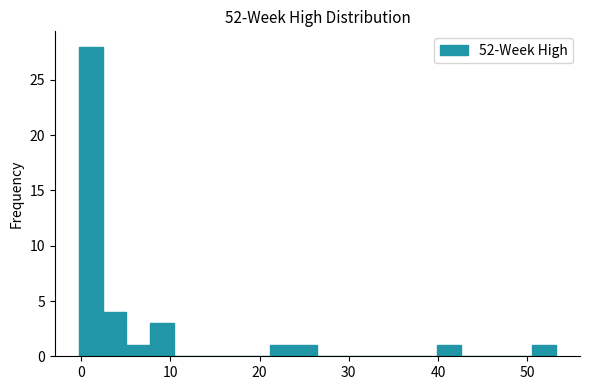

Around what value on the x-axis is the tallest bar? Give the approximate position of its centre, as read against the axis.

1